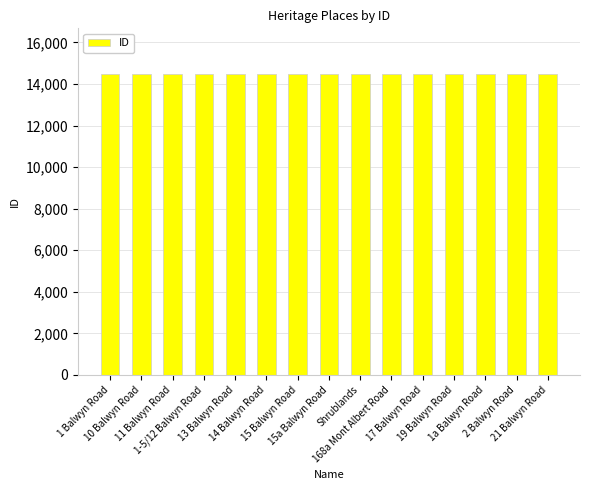

What is the label of the 11th bar from the right?

13 Balwyn Road